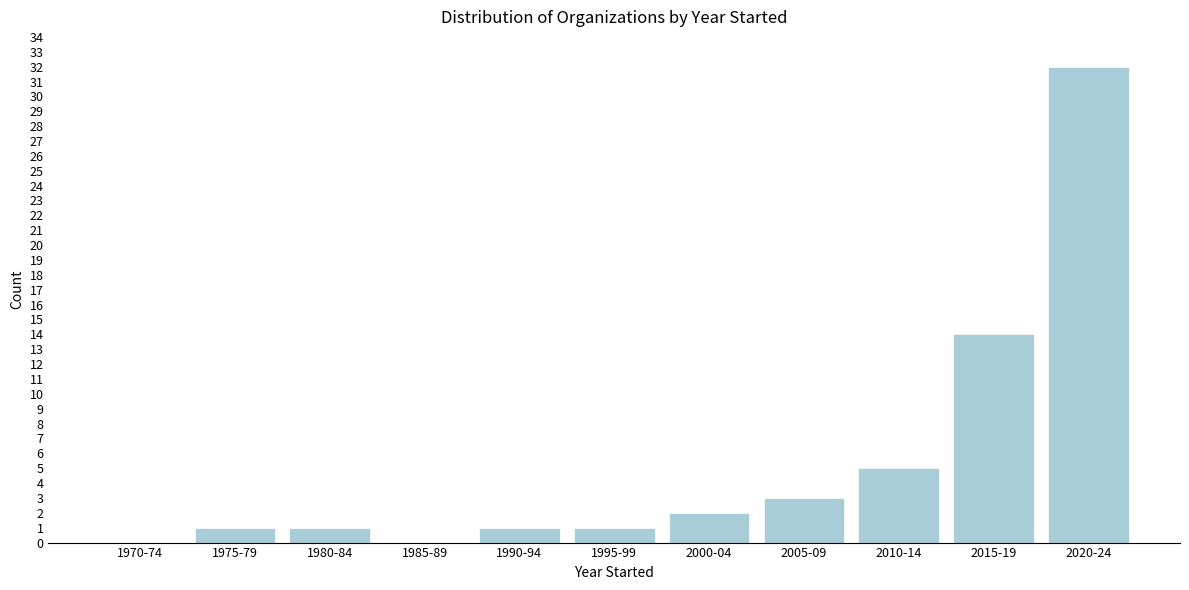

Reading left to right, extract all data points from this chart.

1970-74=0	1975-79=1	1980-84=1	1985-89=0	1990-94=1	1995-99=1	2000-04=2	2005-09=3	2010-14=5	2015-19=14	2020-24=32